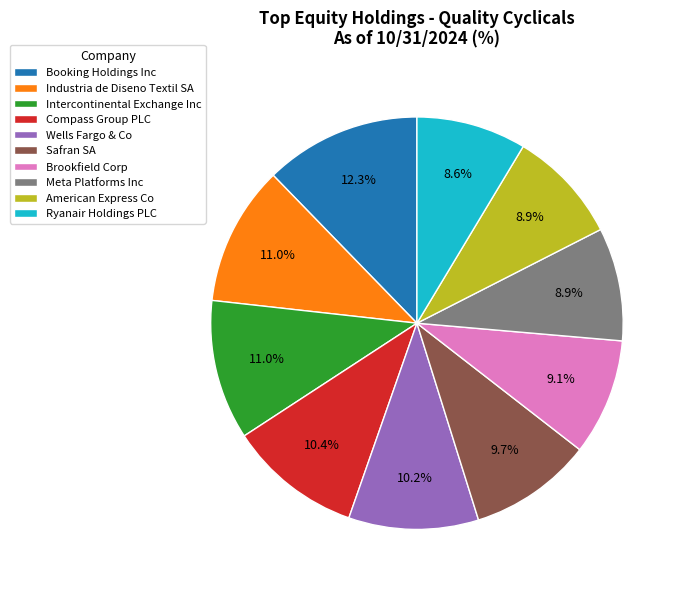

Which has a higher value, American Express Co or Wells Fargo & Co?

Wells Fargo & Co